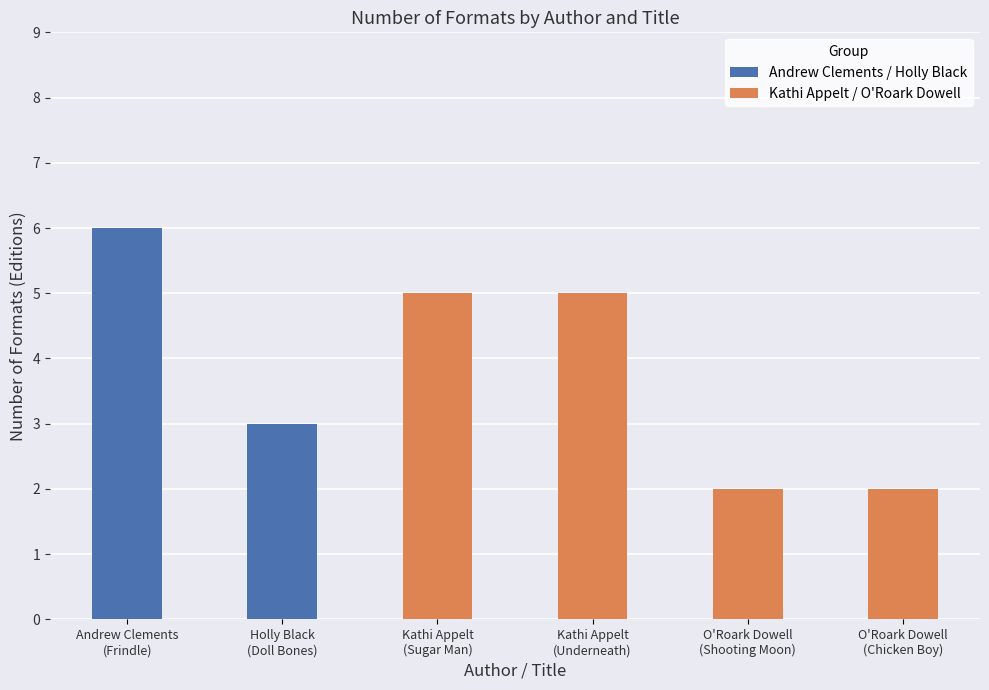

Is it true that Andrew Clements / Holly Black equals 0 at Kathi Appelt
(Sugar Man)?

True